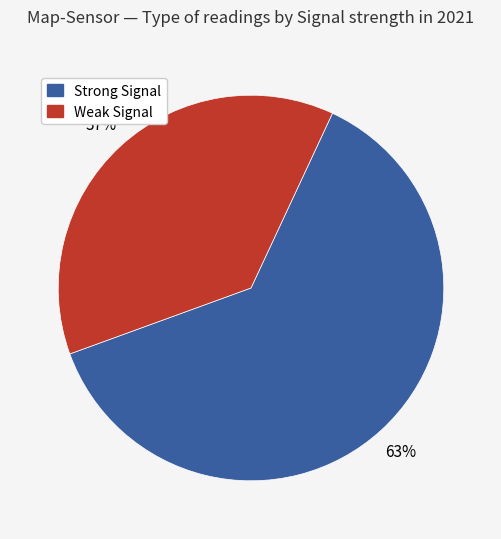

True or false: Strong Signal accounts for 63% of the total.

True